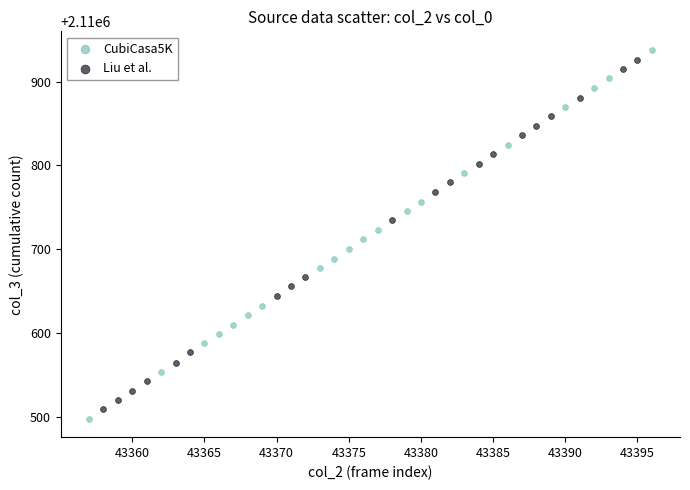

Which series has the widest spread of Y values?

CubiCasa5K